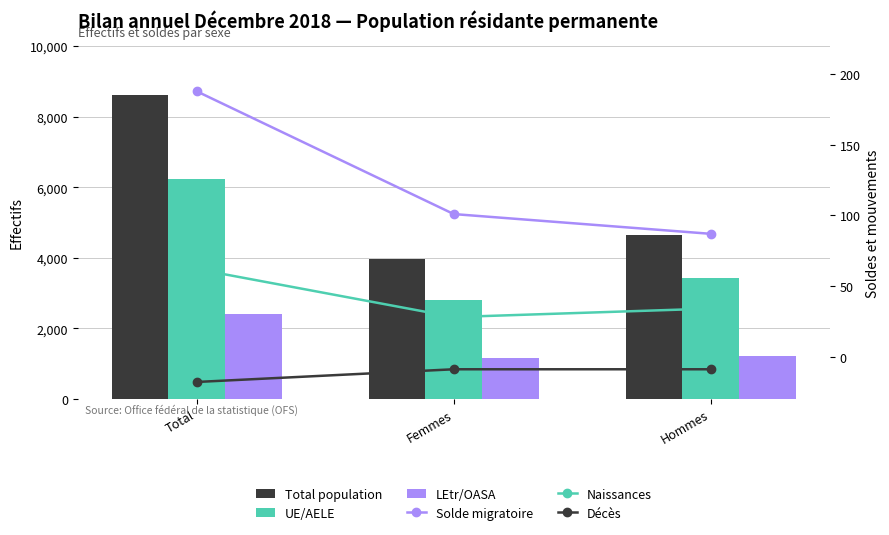

What is the approximate value of Naissances at Femmes?

28